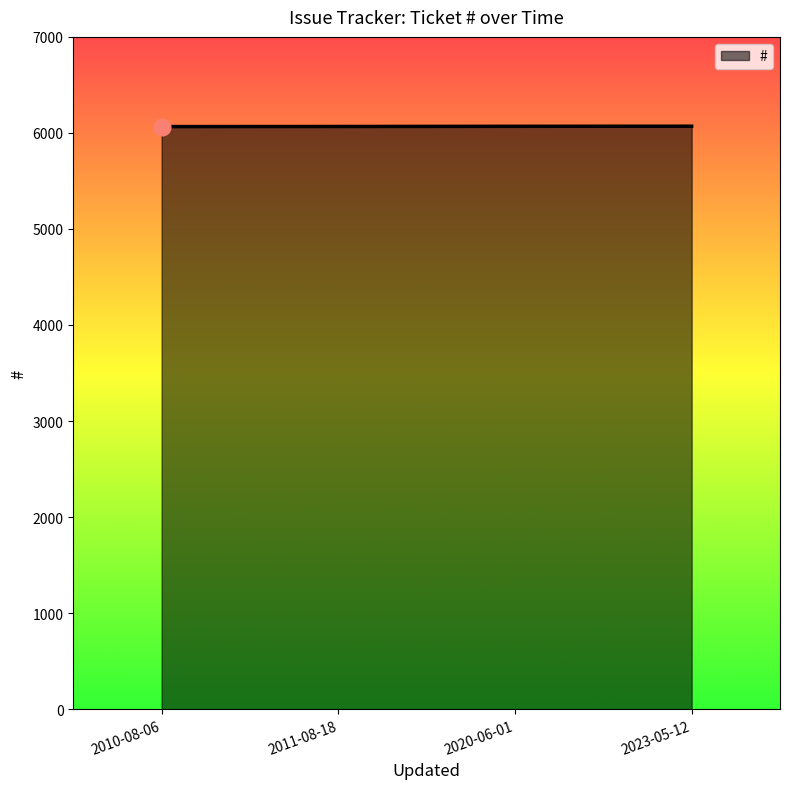

What is the difference between the maximum and minimum values?

4